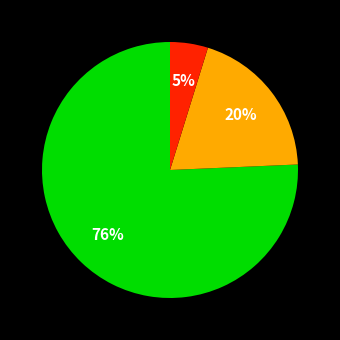

To the nearest percent, what is the average slice percentage?

33%